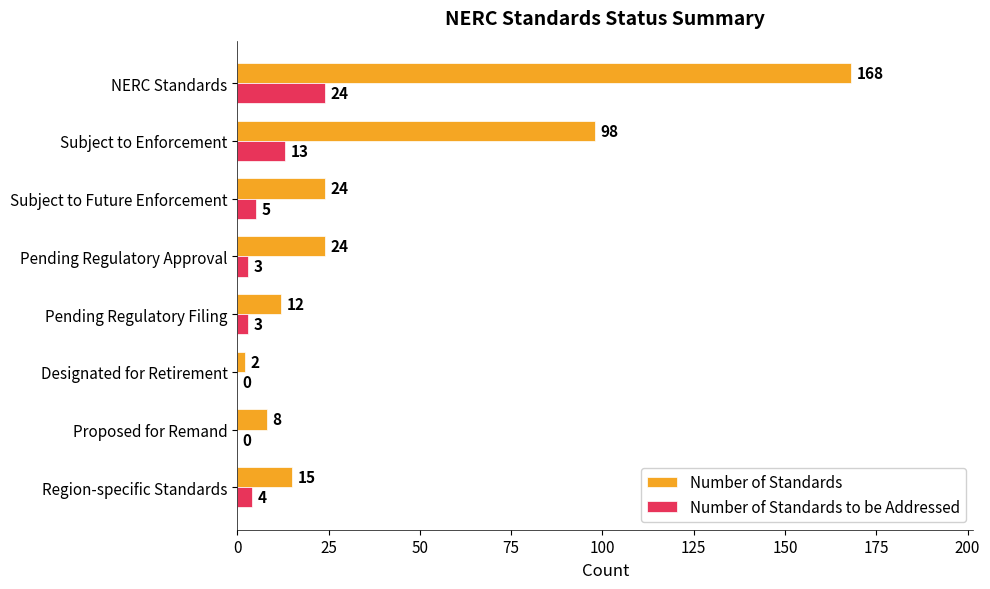

Where is Number of Standards nearest to the value 85?

Subject to Enforcement